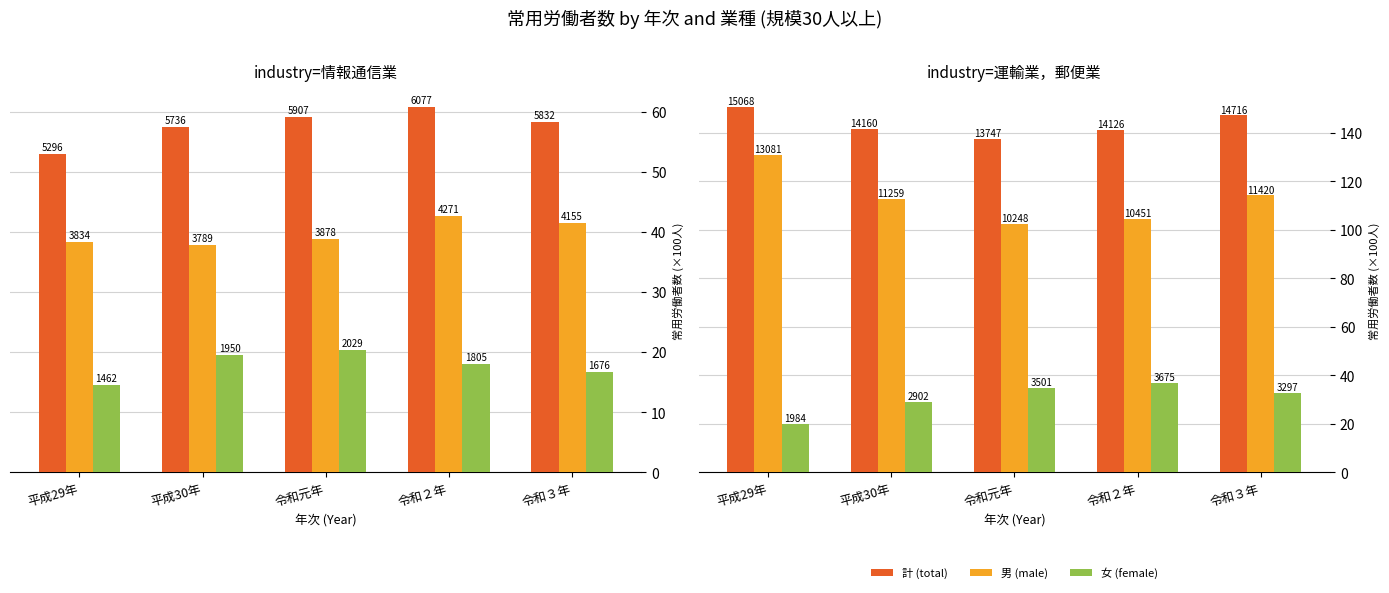

Where does the 男 (male) series first go above 112?

平成29年